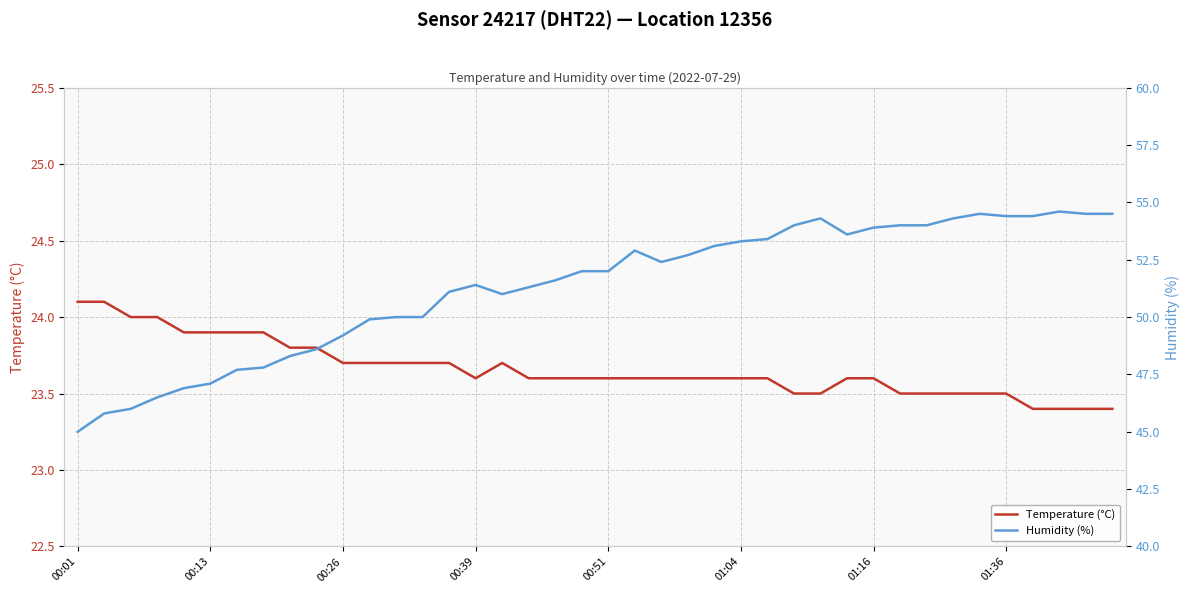

What is the minimum value for humidity?

45.0